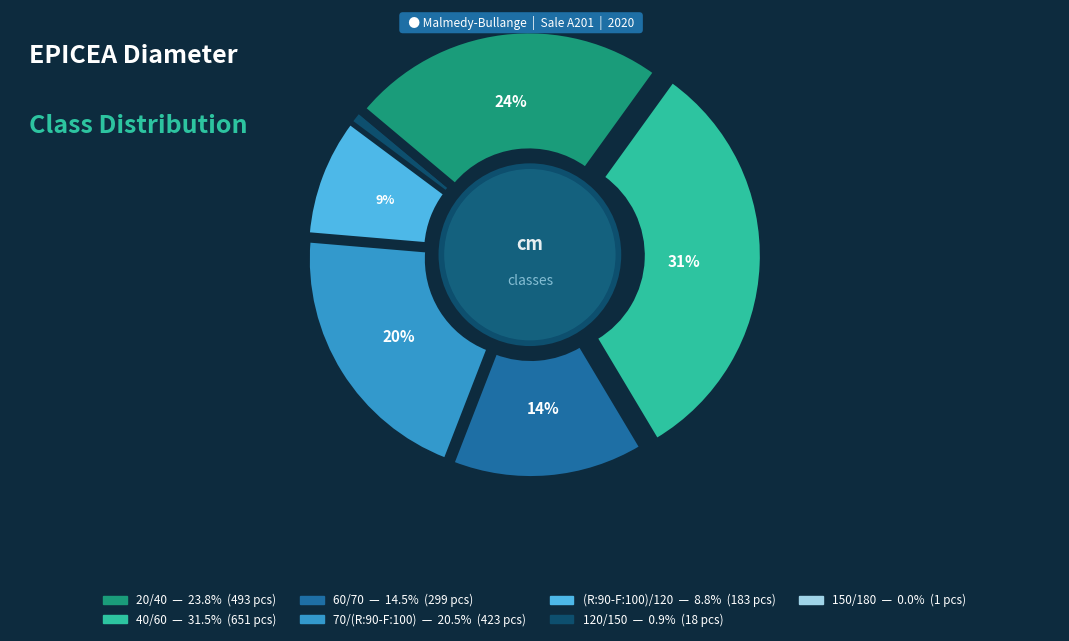

What is the smallest slice in the pie chart?

150/180